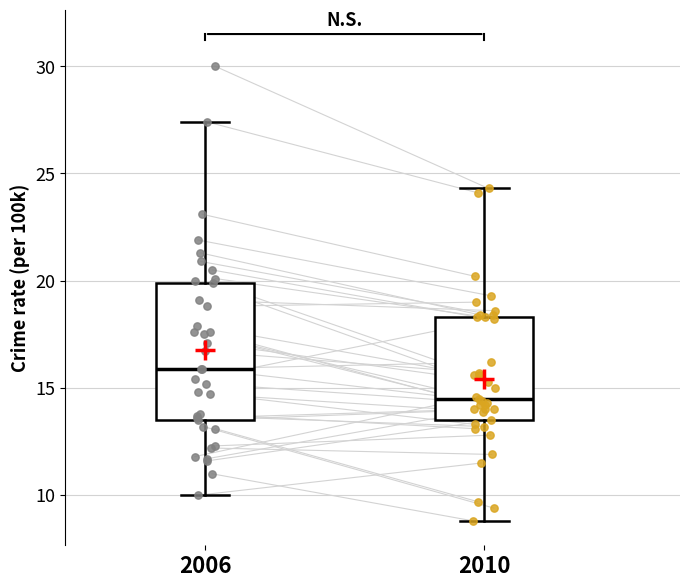

Comparing the boxes themselves (not the whiskers), which one is the tallest?

2006